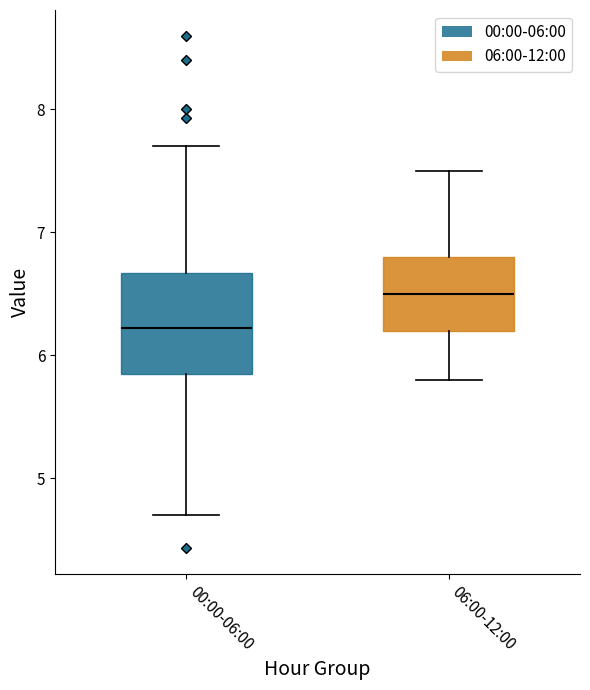

Which box has the highest median line?

06:00-12:00